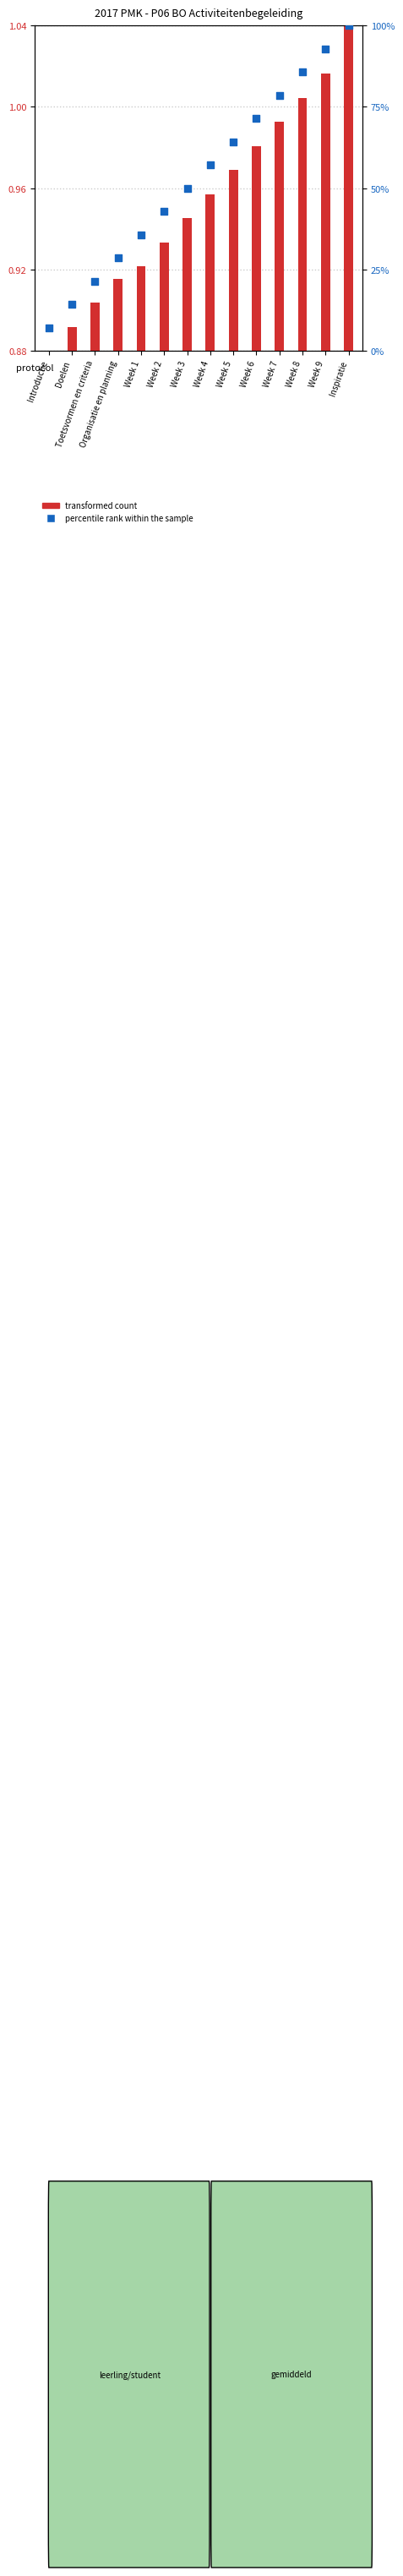

At which category is the sum across all series the highest?

Inspiratie